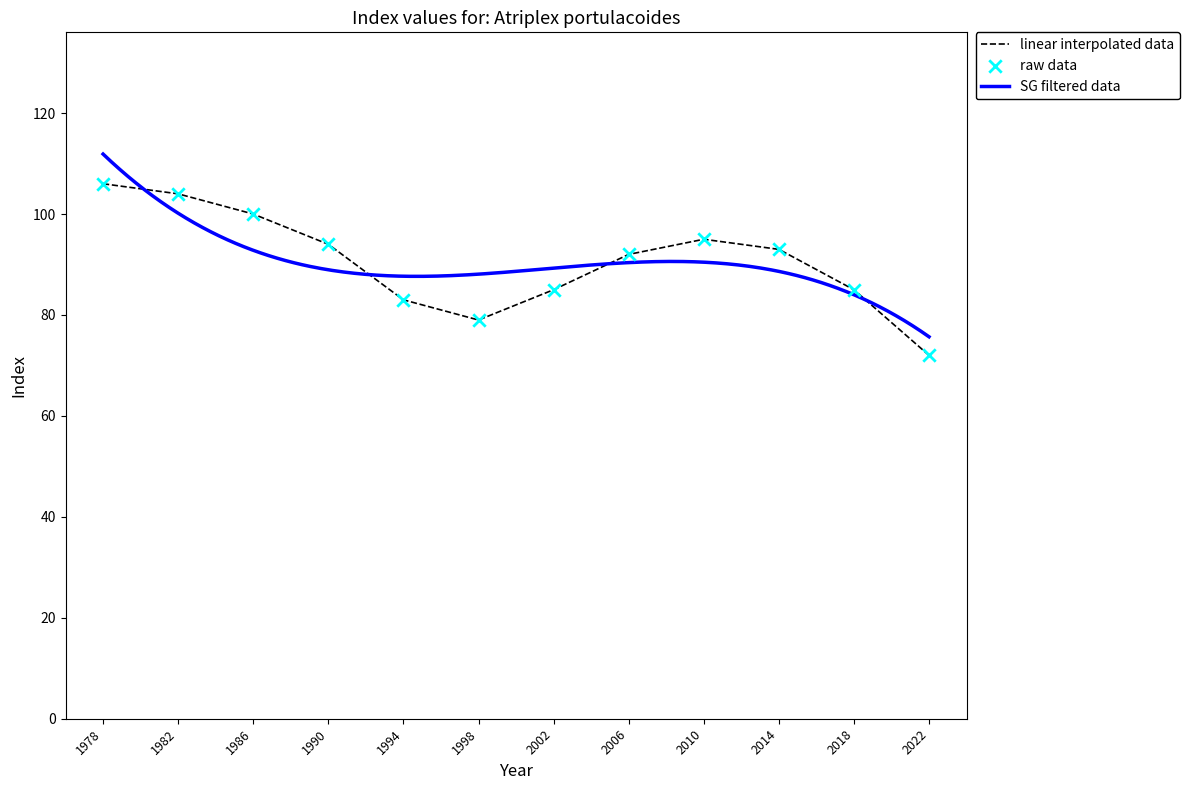

Which has a higher value, 1986 or 2010?

1986